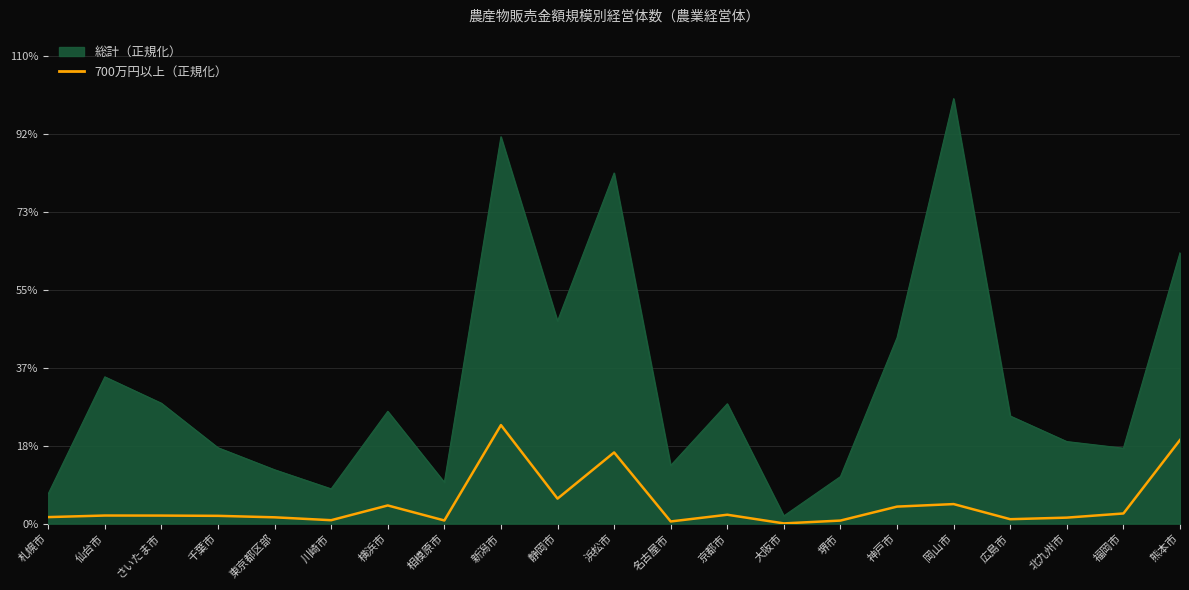

Count the number of data series in this chart.

2